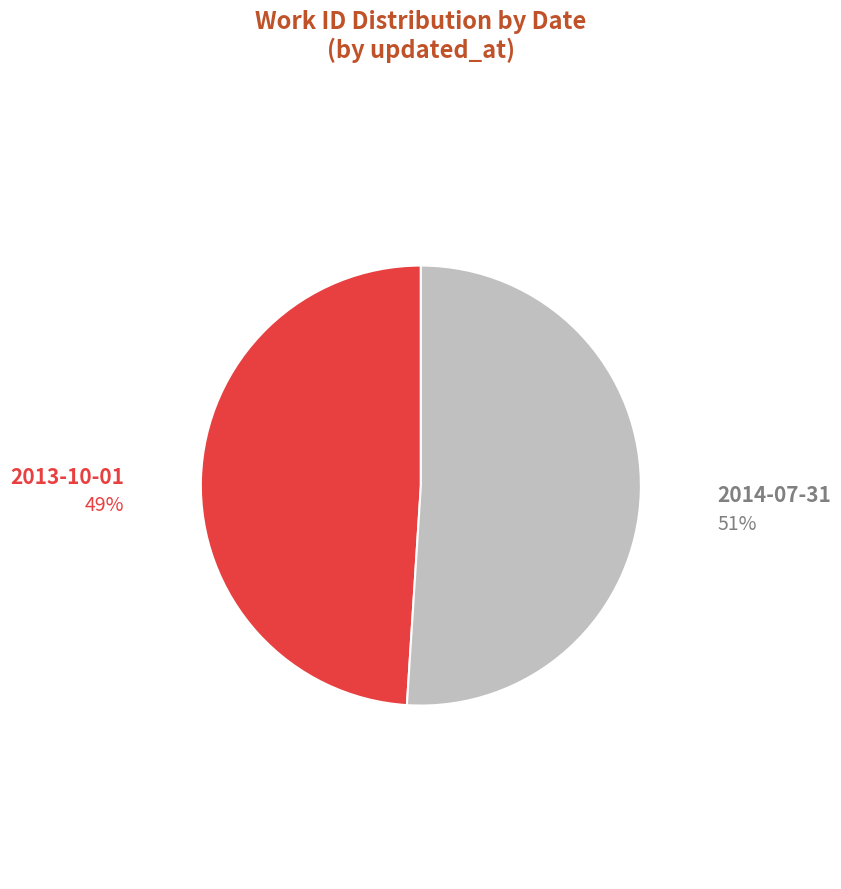

Do 2013-10-01 and 2014-07-31 together represent more than half of the pie?

Yes